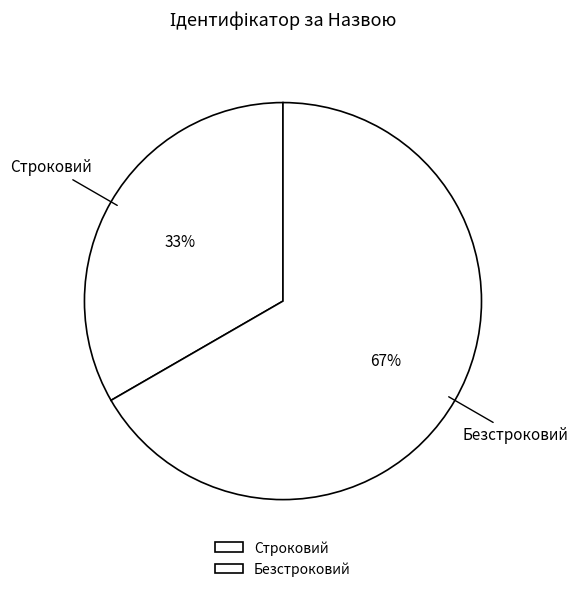

What is the ratio of the value at Безстроковий to the value at Строковий?

2.0